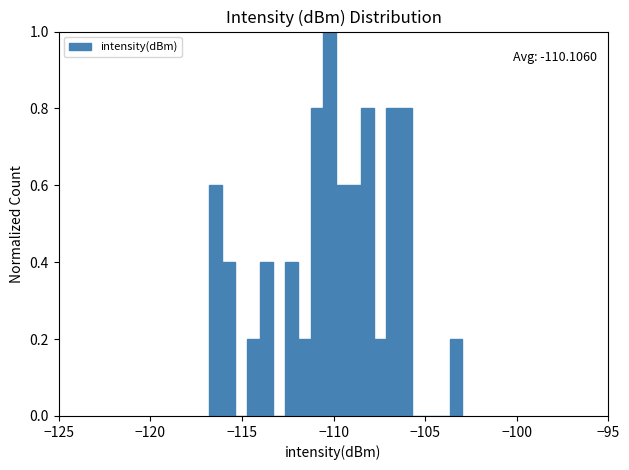

Read against the x-axis, roughly where is the centre of the tallest bar?

-110.0